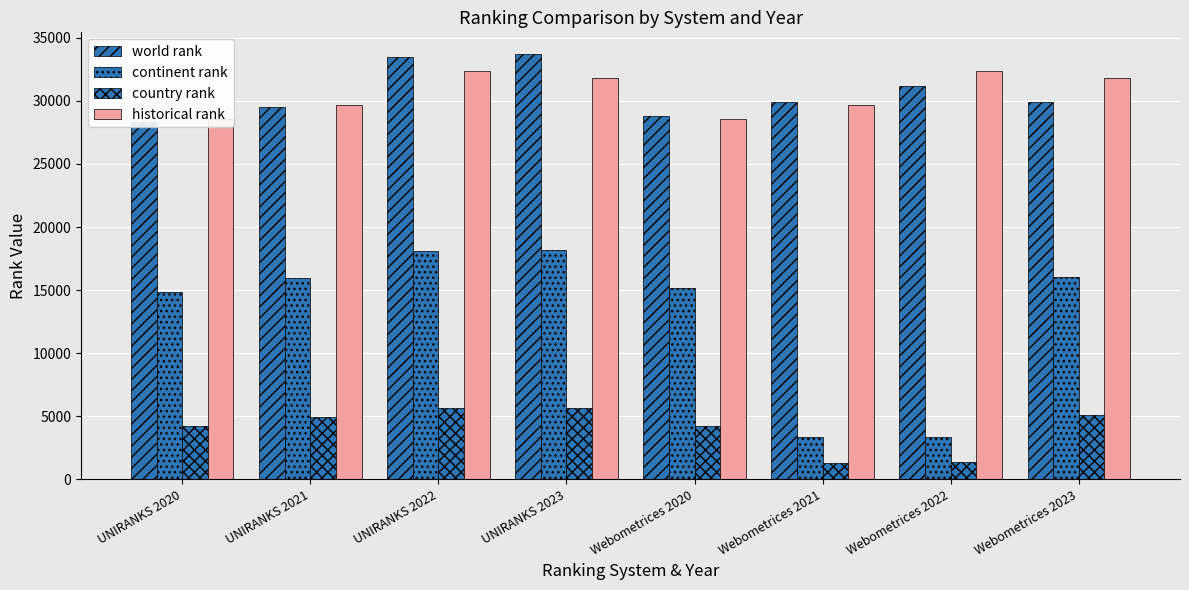

What is the lowest value of the continent rank series?

3367.0